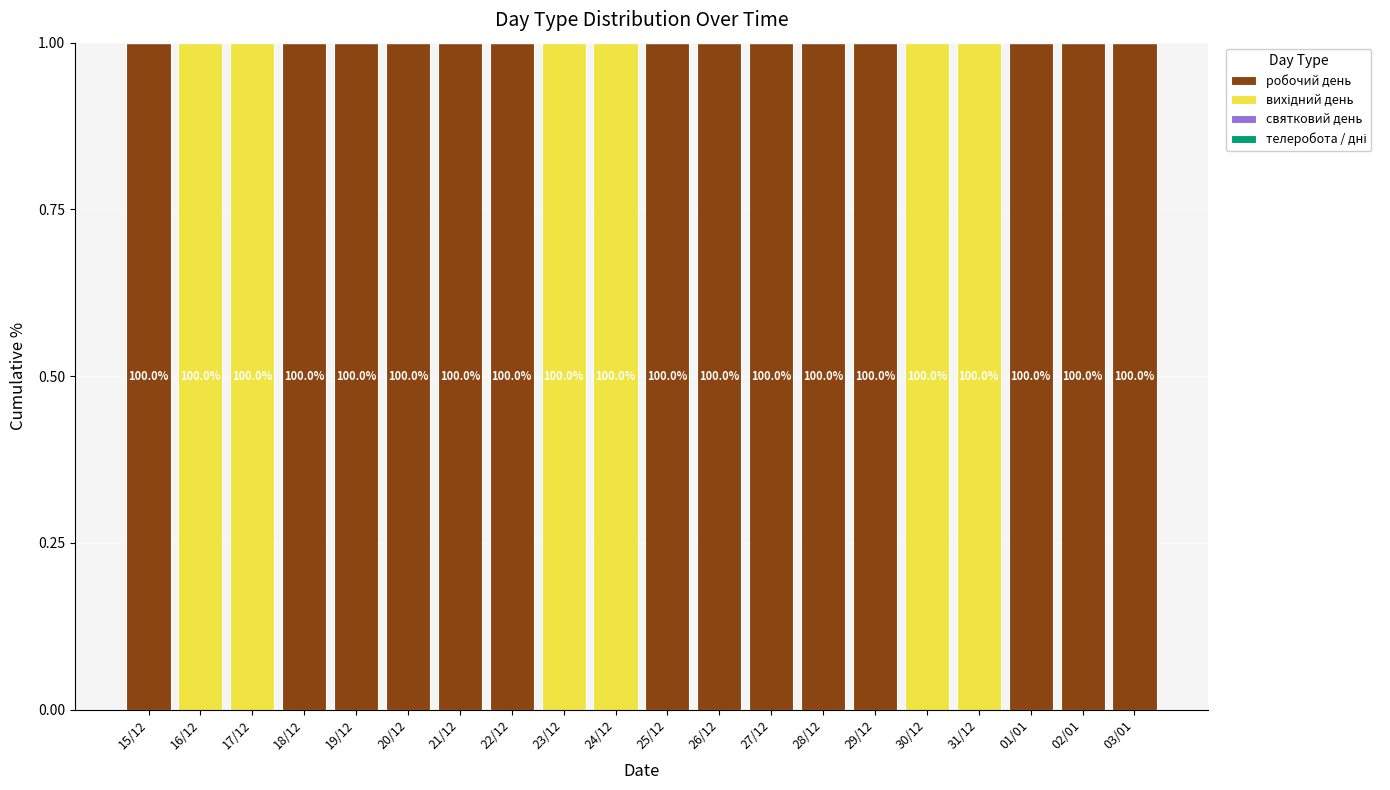

Are the bars horizontal?

No